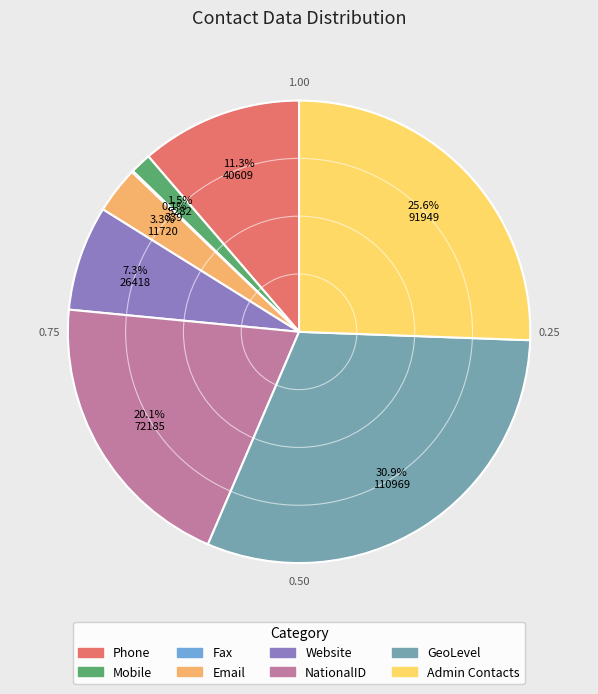

Is there any slice that represents more than half of the pie?

No